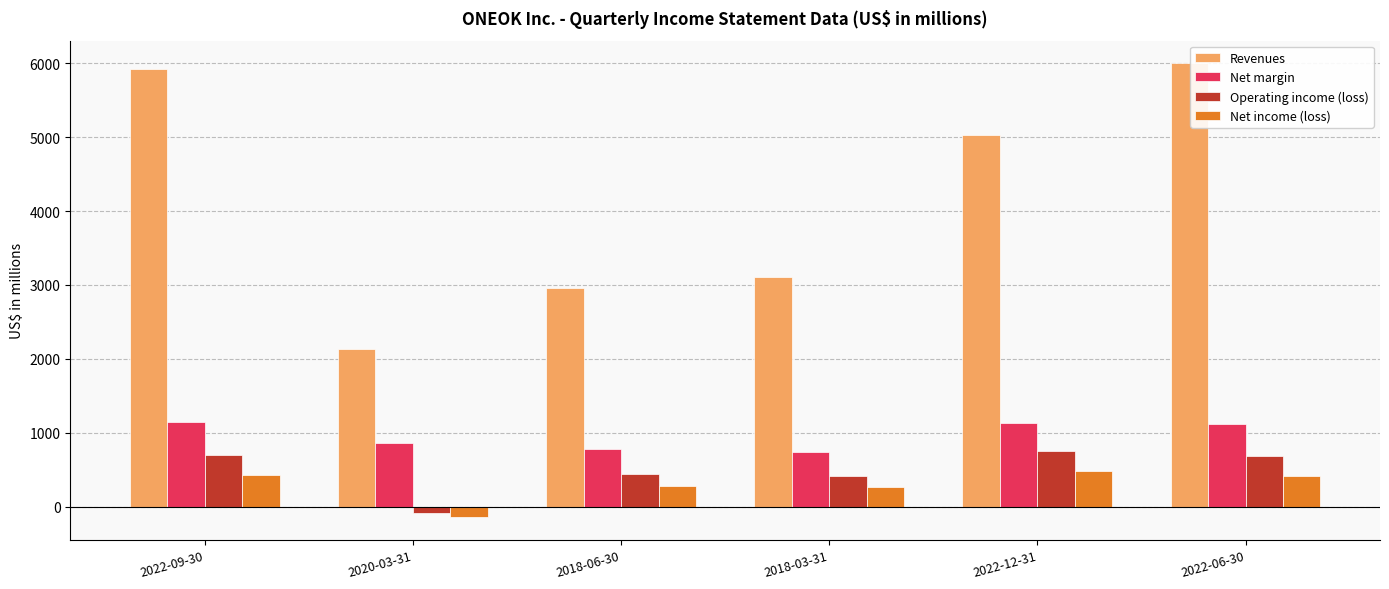

What is the total value across all series at 2022-06-30?

8219